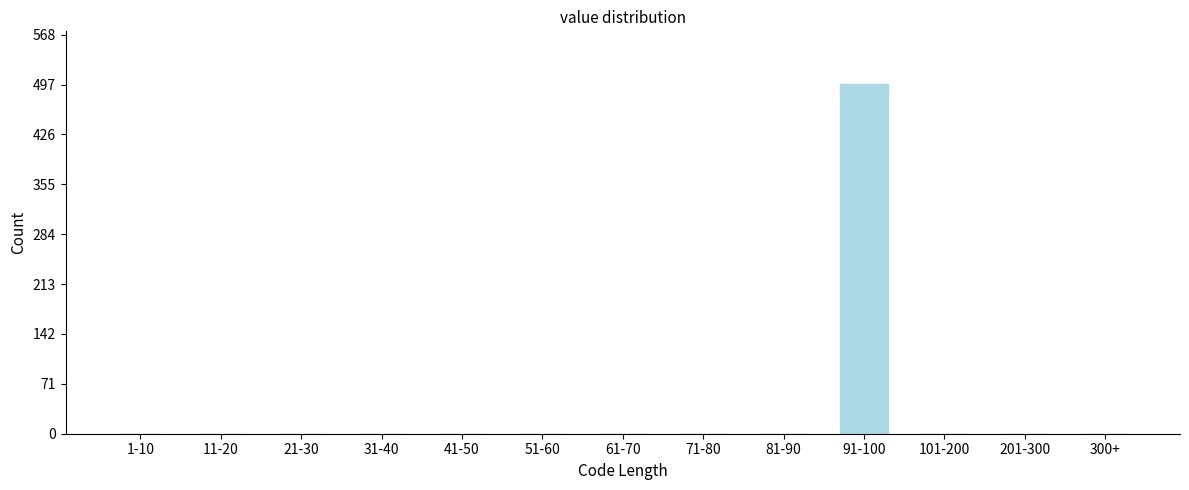

Reading left to right, what are all the values shown in this chart?

1-10=0	11-20=0	21-30=0	31-40=0	41-50=0	51-60=0	61-70=0	71-80=0	81-90=0	91-100=498	101-200=0	201-300=0	300+=0